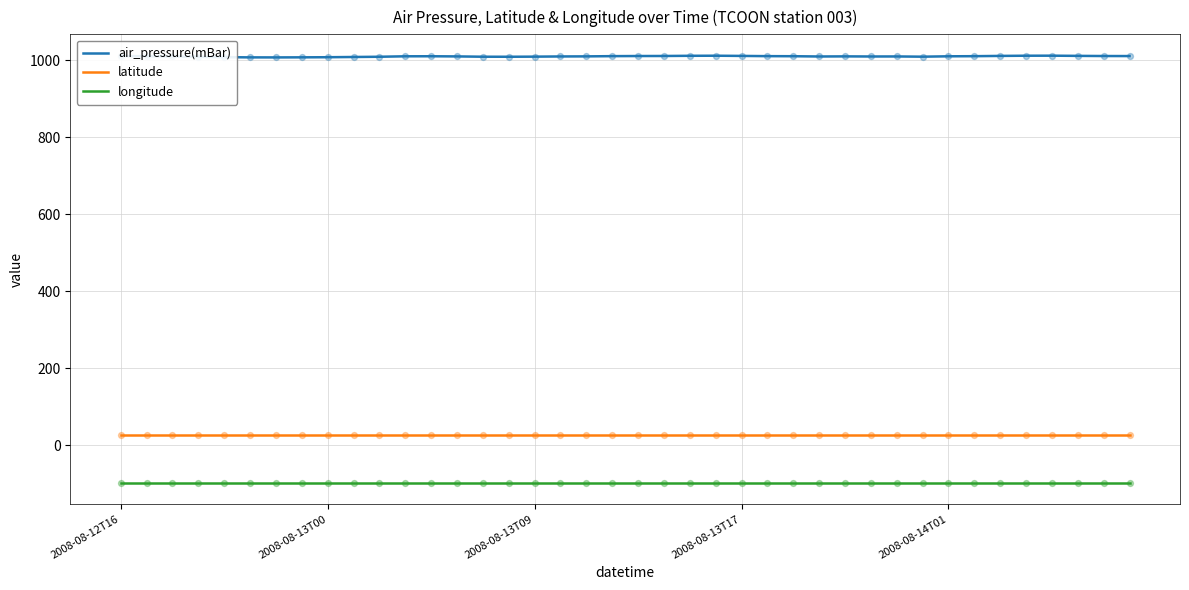

Which series has the widest spread of values?

air_pressure(mBar)